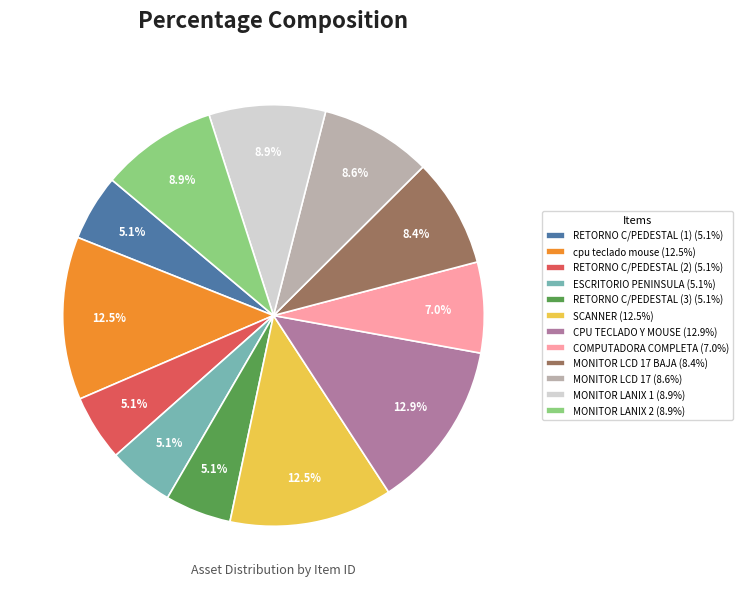

Does any single category account for the majority?

No